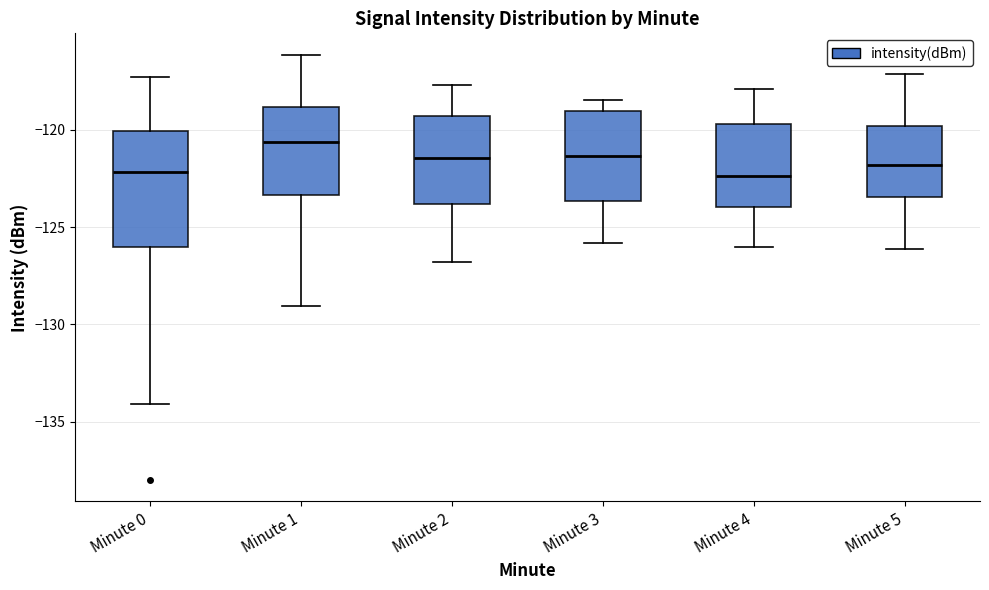

Comparing the boxes themselves (not the whiskers), which one is the tallest?

Minute 0